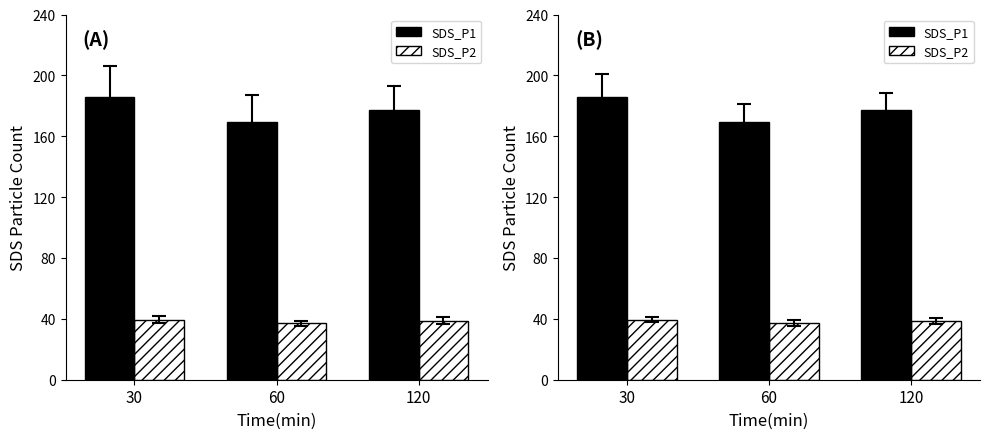

True or false: SDS_P2 has a value of 12.3 at 120.

False